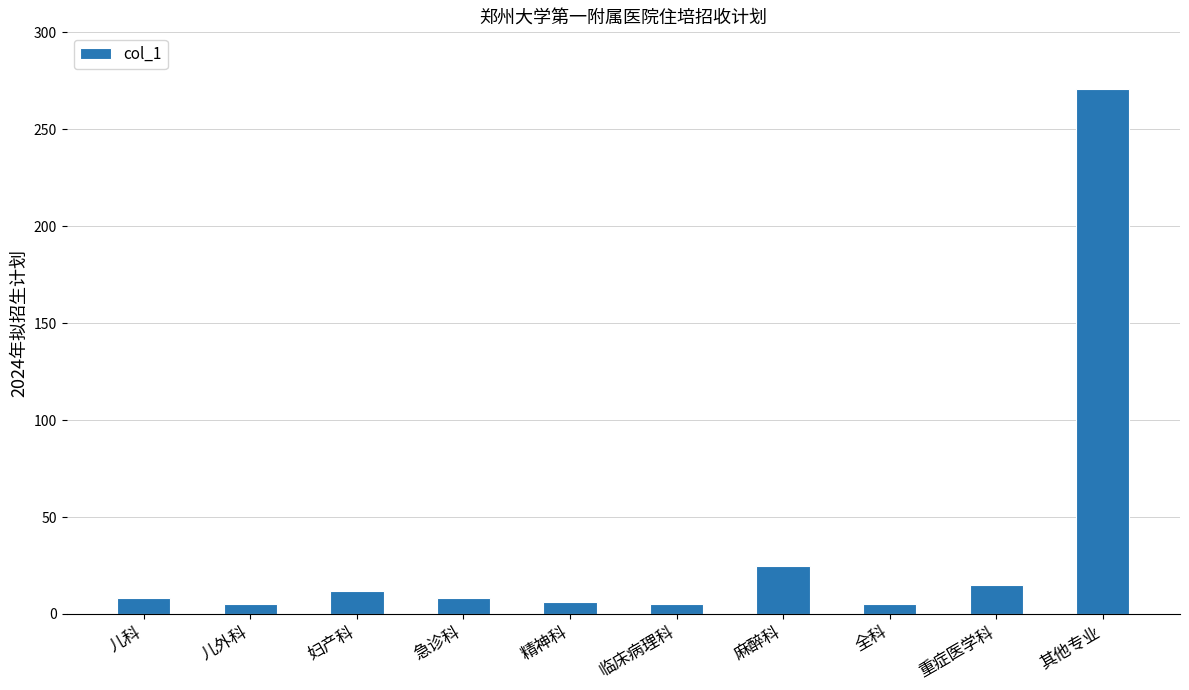

The value at 临床病理科 is 5. True or false?

True